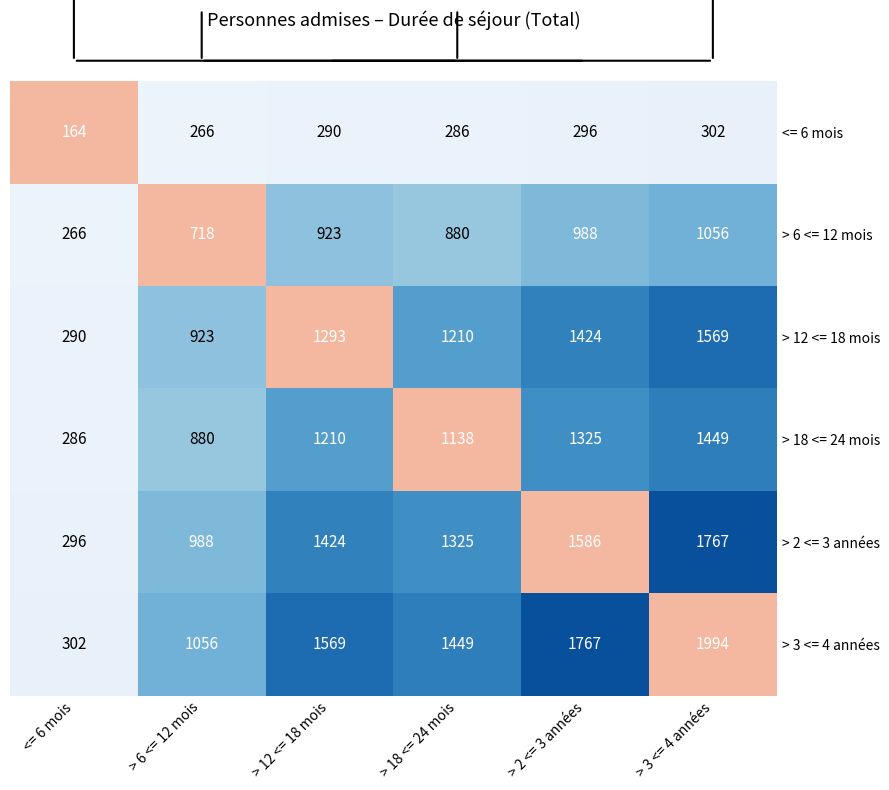

At which label does > 6 <= 12 mois reach its minimum?

<= 6 mois